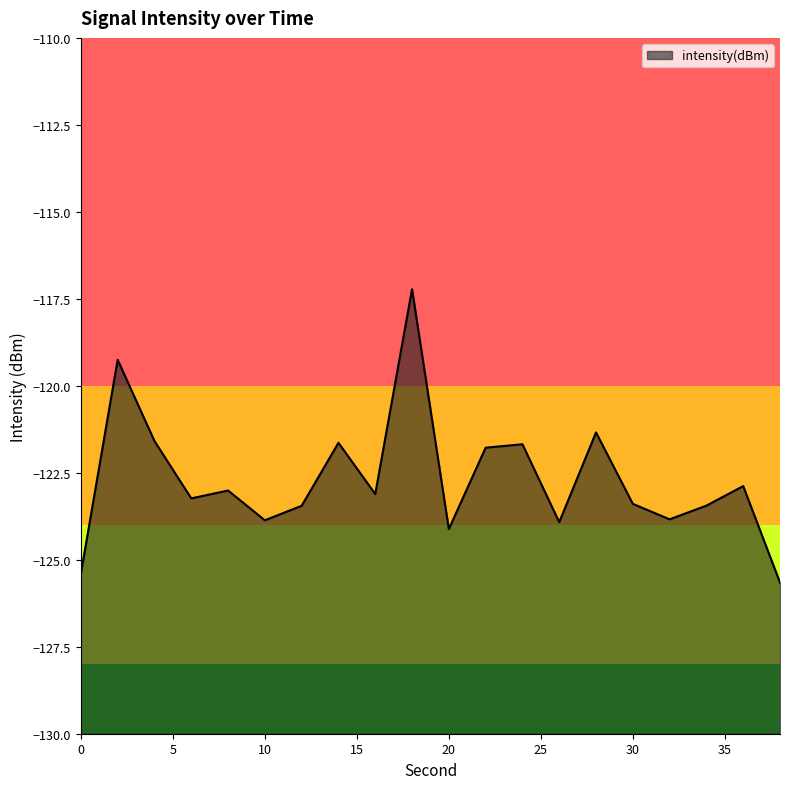

How many points are higher than both their immediate neighbors (excluding endpoints)?

7